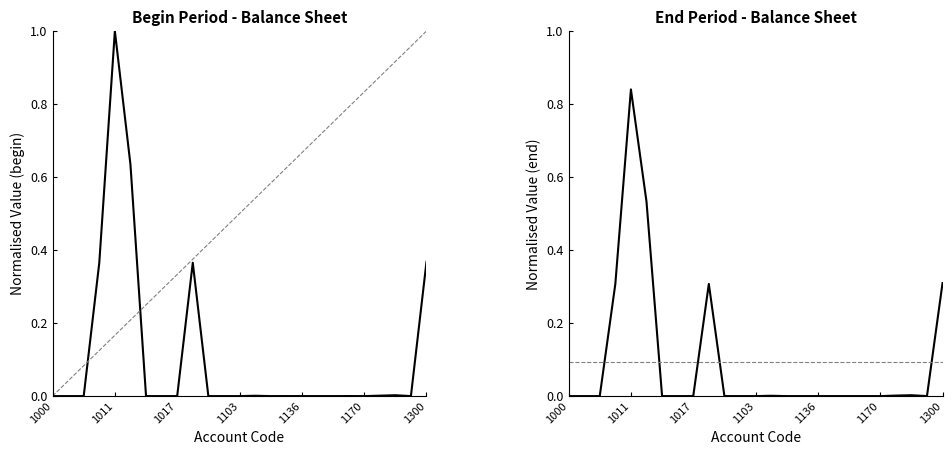

Reading right to left, what are all the values shown in this chart?

begin: 0.4	0.0	0.0	0.0	0.0	0.0	0.0	0.0	0.0	0.0	0.0	0.0	0.0	0.0	0.0	0.4	0.0	0.0	0.0	0.6	1.0	0.4	0.0	0.0	0.0
end: 0.3	0.0	0.0	0.0	0.0	0.0	0.0	0.0	0.0	0.0	0.0	0.0	0.0	0.0	0.0	0.3	0.0	0.0	0.0	0.5	0.8	0.3	0.0	0.0	0.0